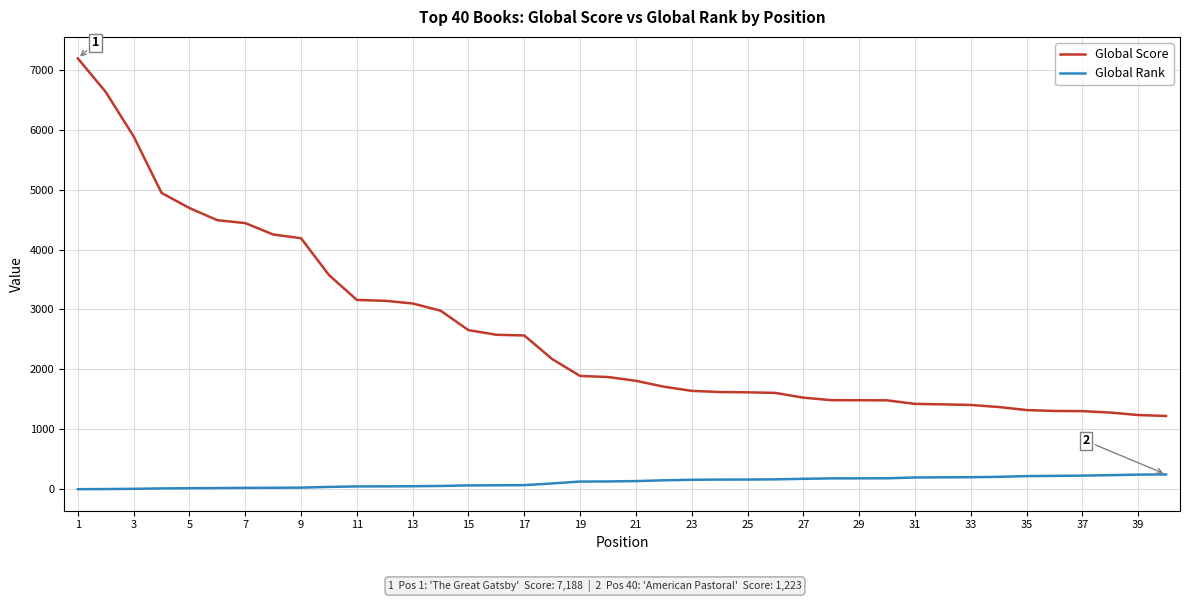

List the series in order of their overall mean, lowest first.

Global Rank, Global Score